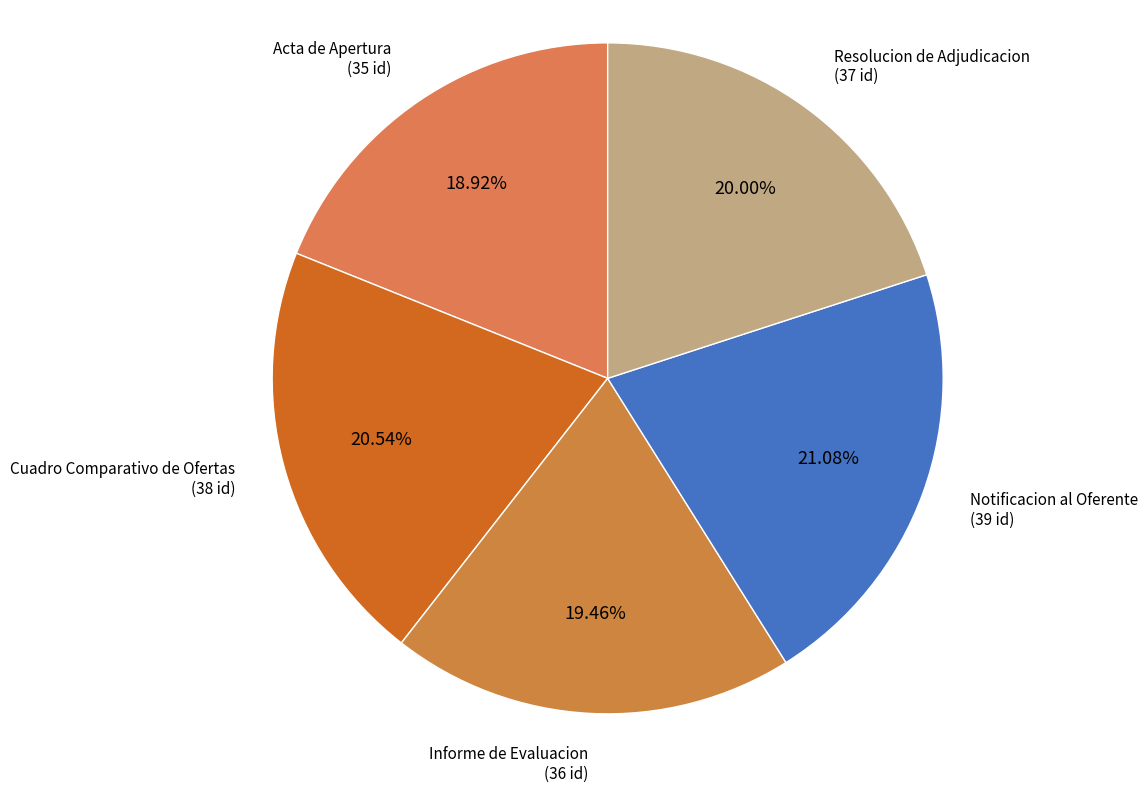

Rank the categories by value from lowest to highest.

Acta de Apertura, Informe de Evaluacion, Resolucion de Adjudicacion, Cuadro Comparativo de Ofertas, Notificacion al Oferente